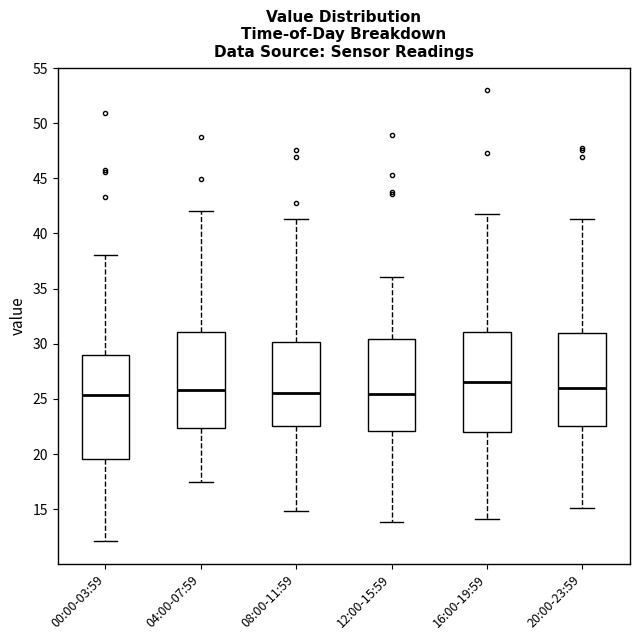

Where does the lower whisker of the box for 08:00-11:59 end on the y-axis? The values are not printed on the chart, so give them approximately, as read against the axis.

15.0